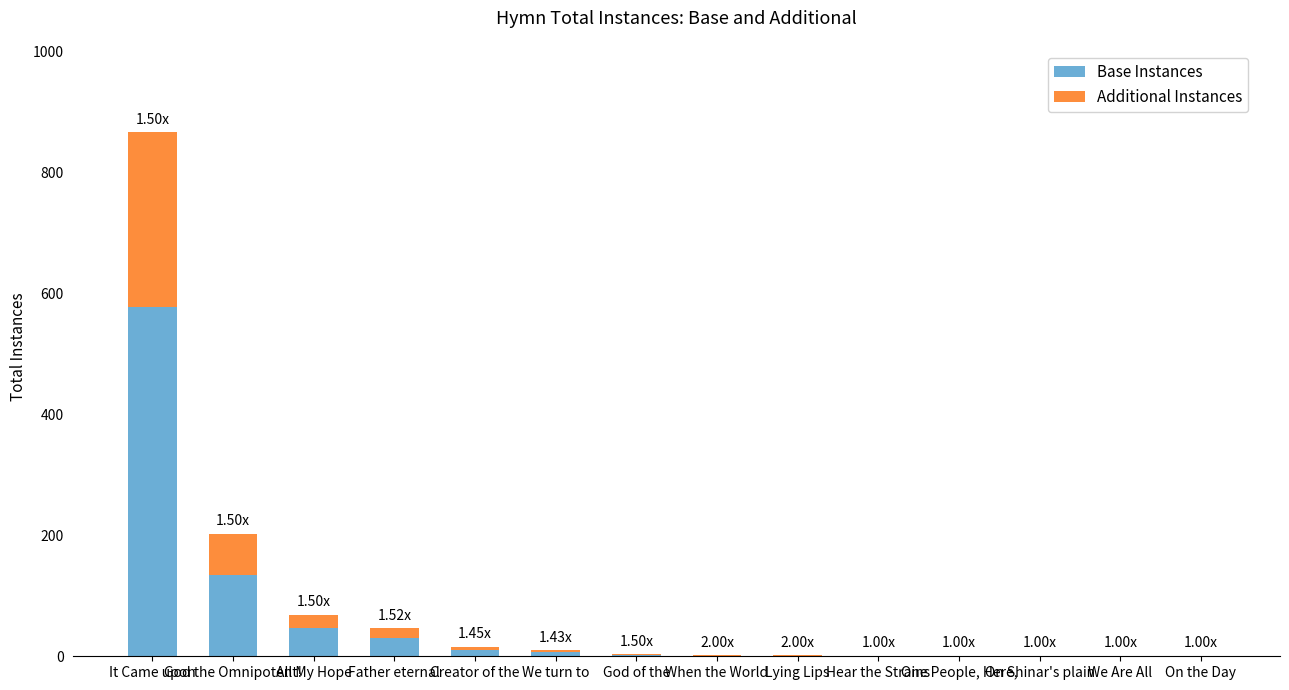

What is the sum of all Base Instances values?

817